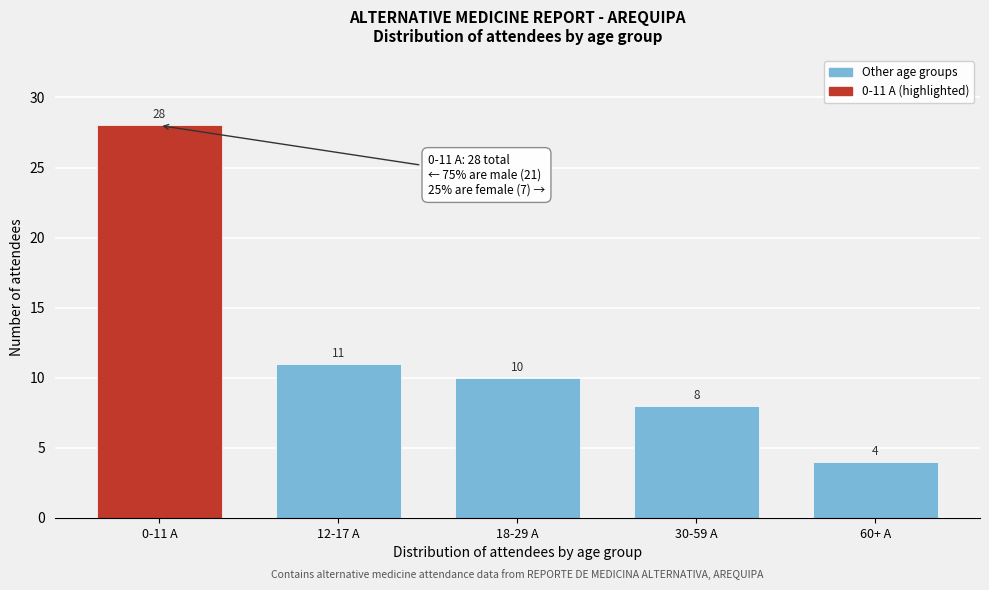

Reading right to left, what are all the values shown in this chart?

4	8	10	11	28